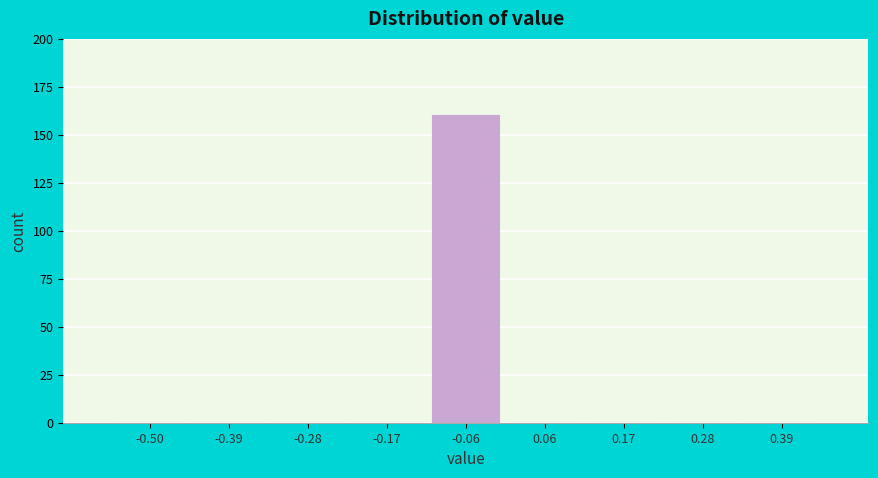

Reading left to right, extract all data points from this chart.

-0.50=0	-0.39=0	-0.28=0	-0.17=0	-0.06=160	0.06=0	0.17=0	0.28=0	0.39=0